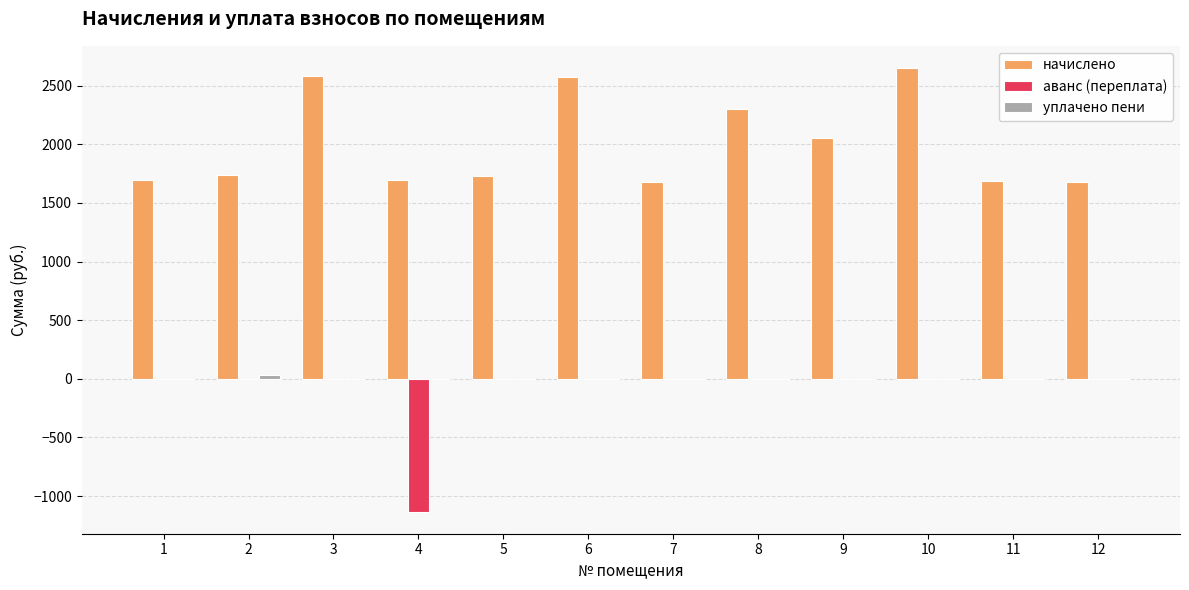

What is the sum of all аванс (переплата) values?

-1132.3